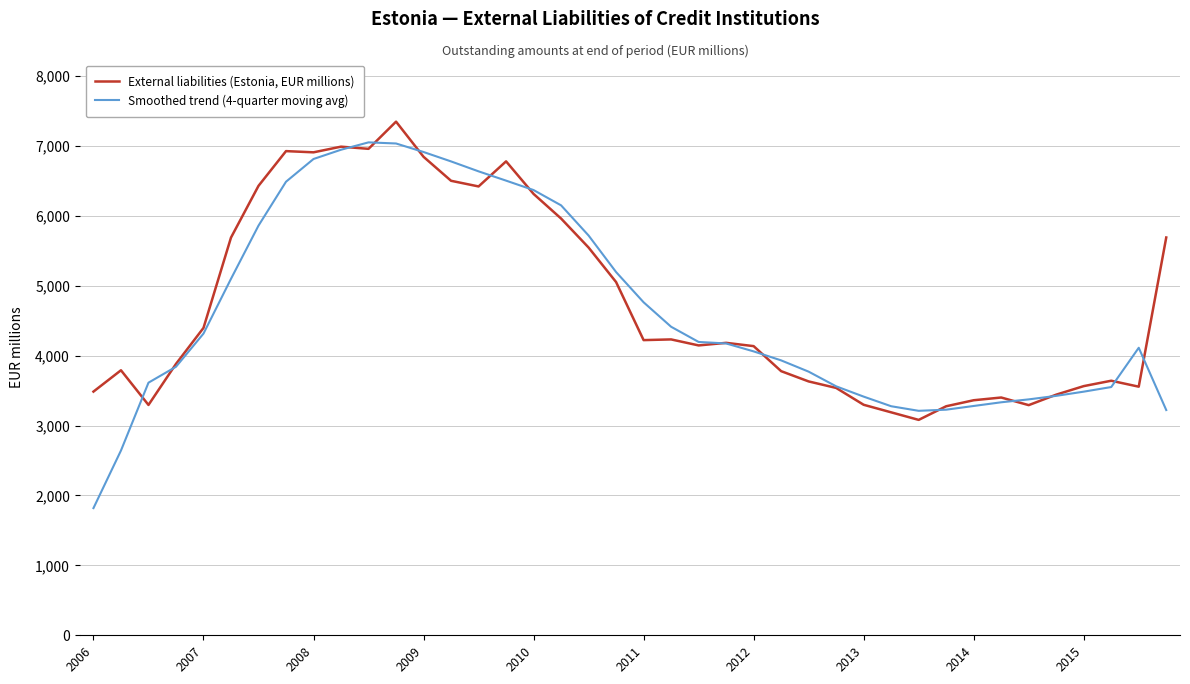

How many lines are shown in the chart?

2